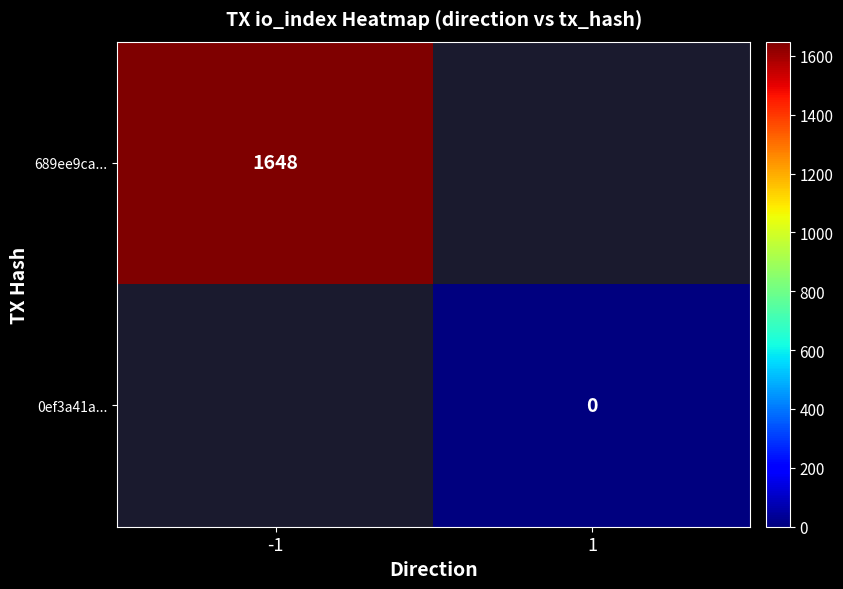

Is it true that 689ee9ca... equals 1648 at -1?

True